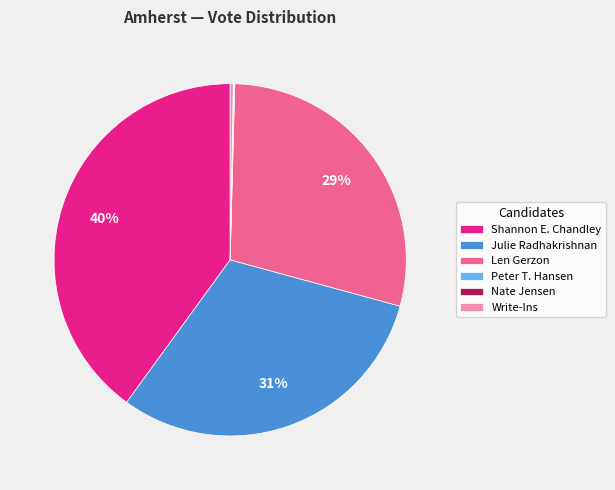

Which slice is the largest?

Shannon E. Chandley